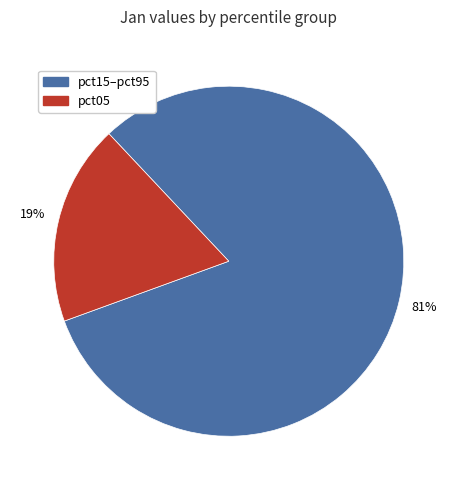

How many segments does this pie chart have?

2